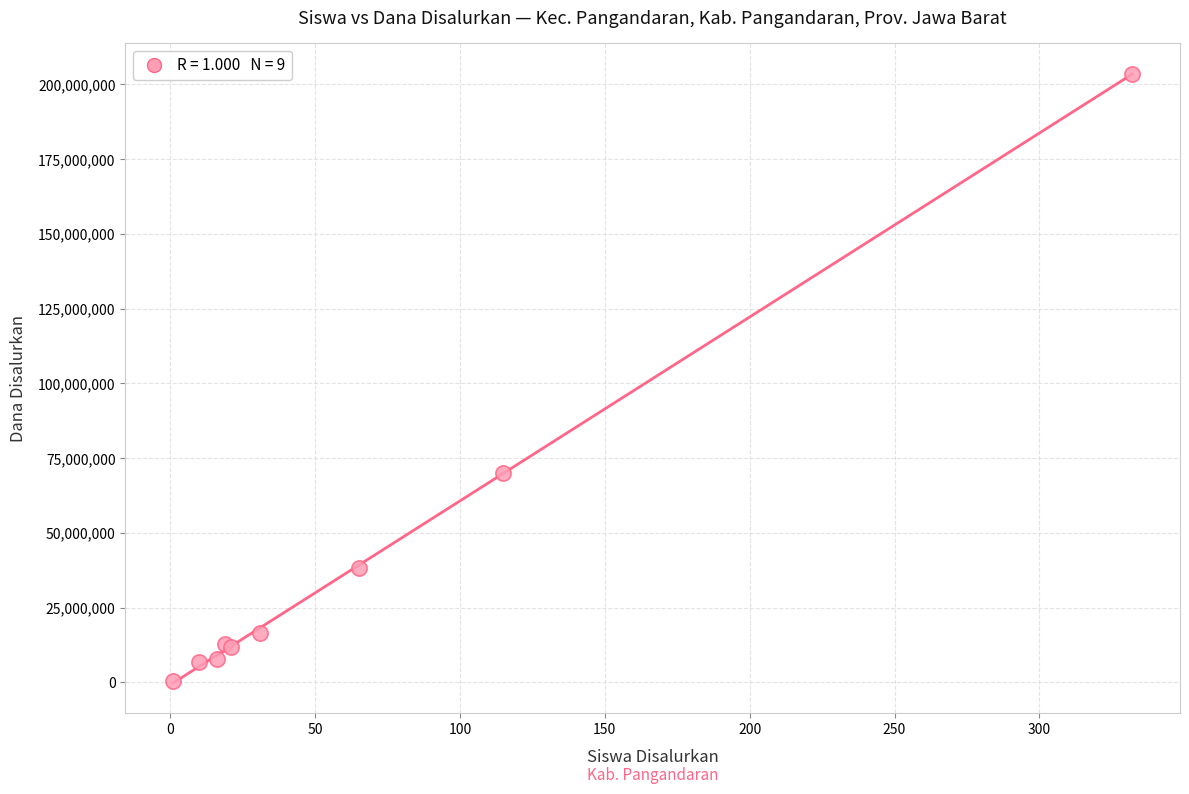

What Y value in the scatter plot is closest to 102000000?

70125000